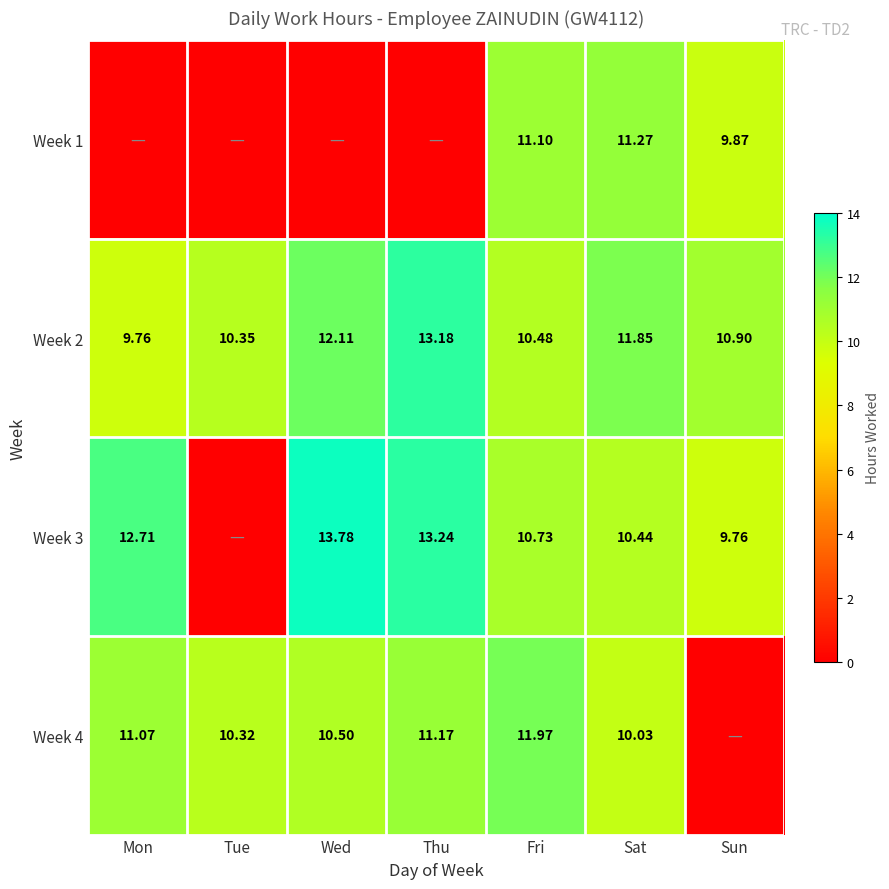

Where is Week 2 nearest to the value 11?

Sun